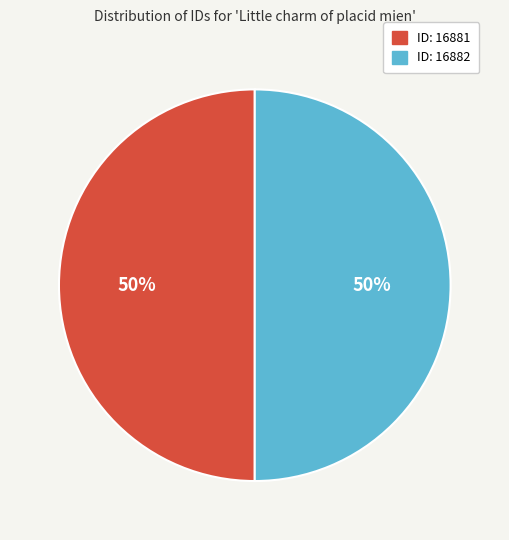

Which slice is the smallest?

16881